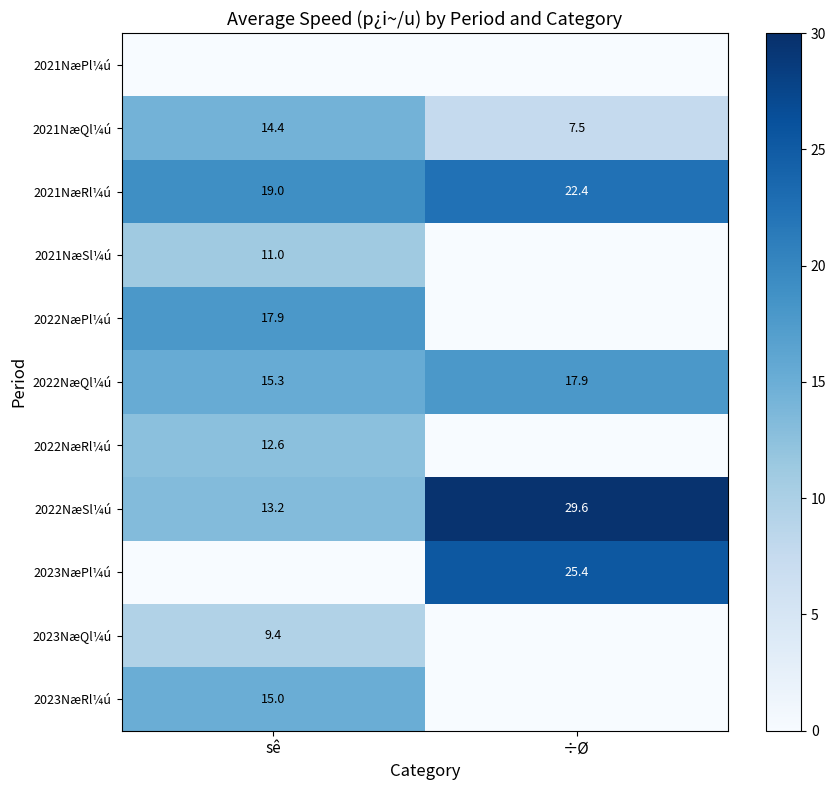

What is the greatest value displayed?

29.6